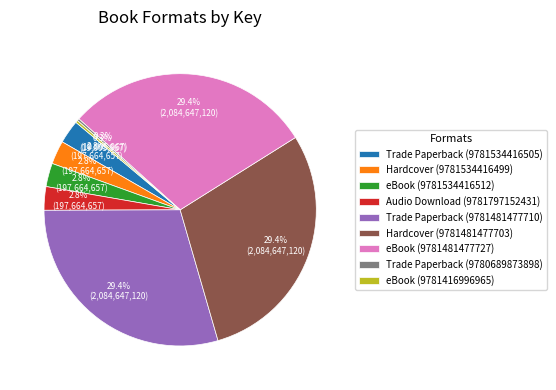

Approximately how many times larger is the value at eBook (9781534416512) compared to Hardcover (9781534416499)?

1.0